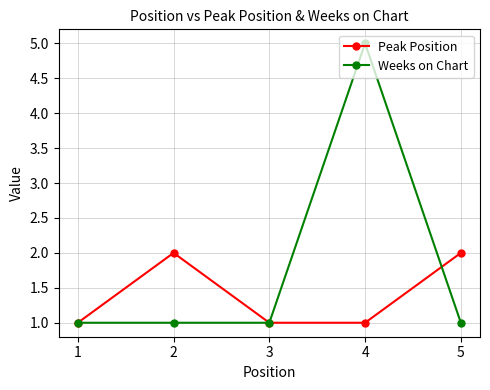

Which series has the widest spread of values?

Weeks on Chart